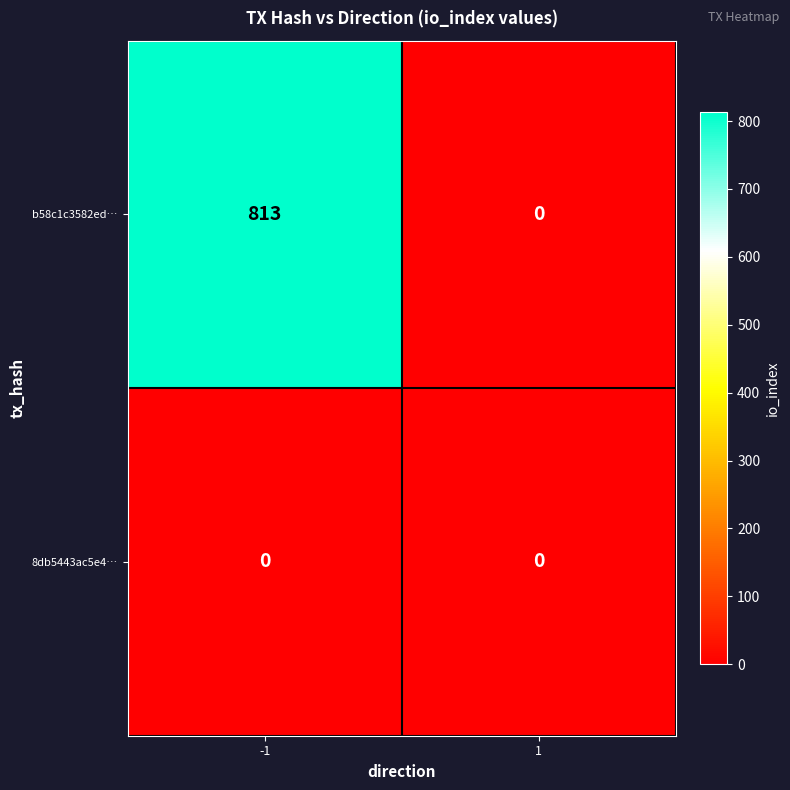

Which series changed the most between -1 and 1?

b58c1c3582ed…